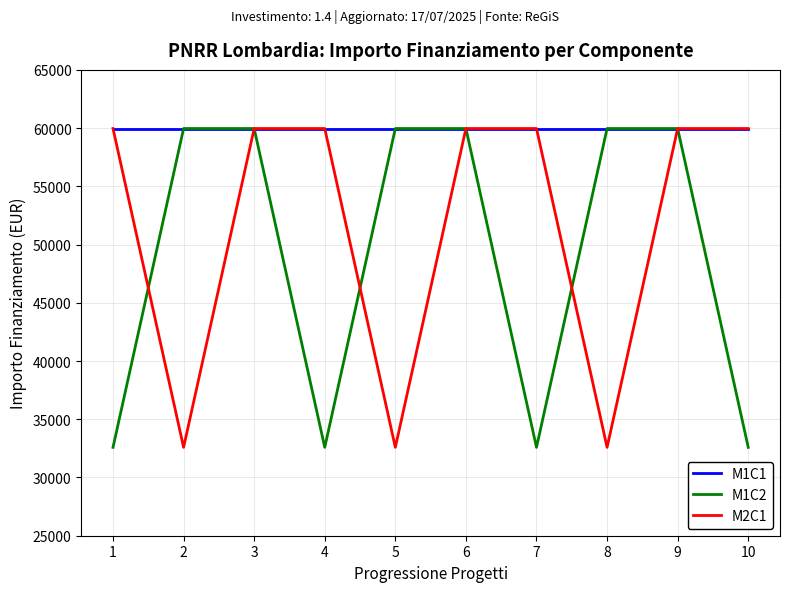

Reading left to right, what are all the values shown in this chart?

M1C1: 1=59966	2=59966	3=59966	4=59966	5=59966	6=59966	7=59966	8=59966	9=59966	10=59966
M1C2: 1=32589	2=59966	3=59966	4=32589	5=59966	6=59966	7=32589	8=59966	9=59966	10=32589
M2C1: 1=59966	2=32589	3=59966	4=59966	5=32589	6=59966	7=59966	8=32589	9=59966	10=59966